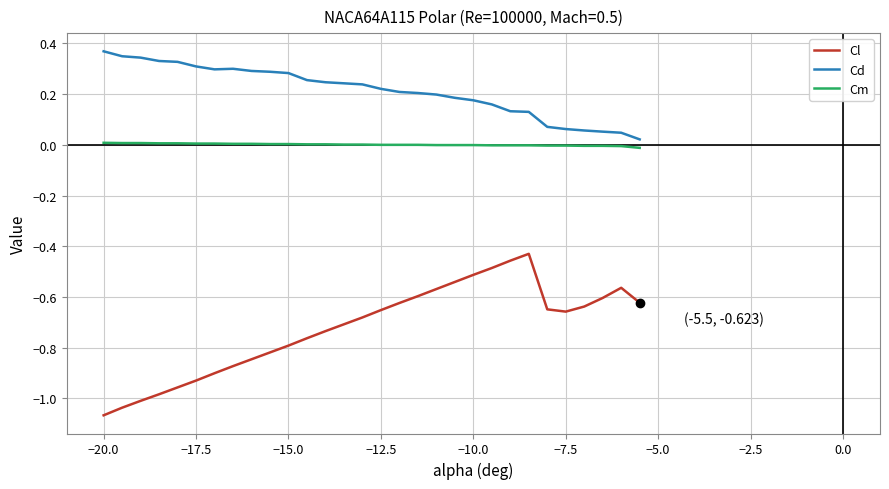

Which series has the widest spread of values?

Cl